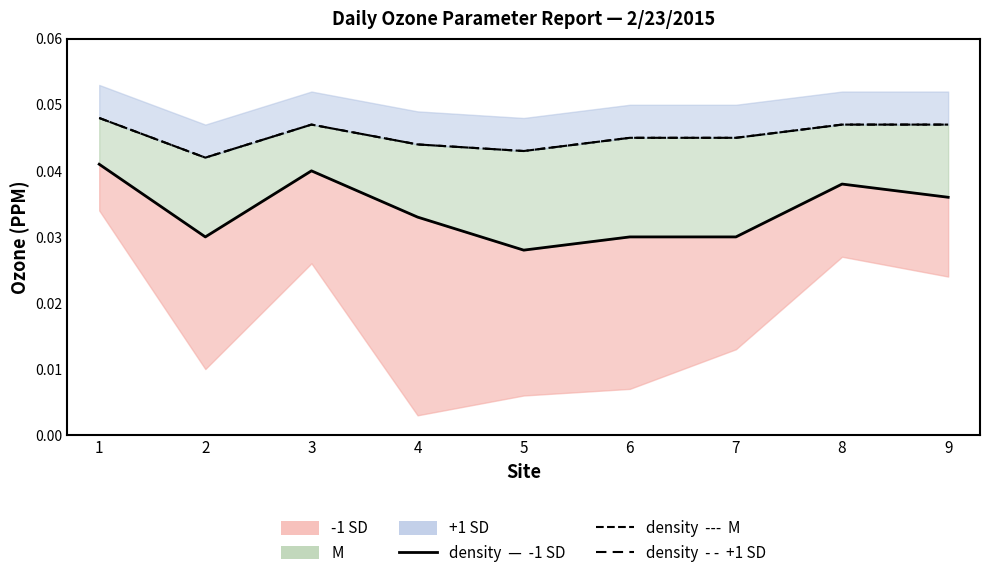

At 3, list the series in order from largest to smallest.

density M, density +1 SD, density -1 SD